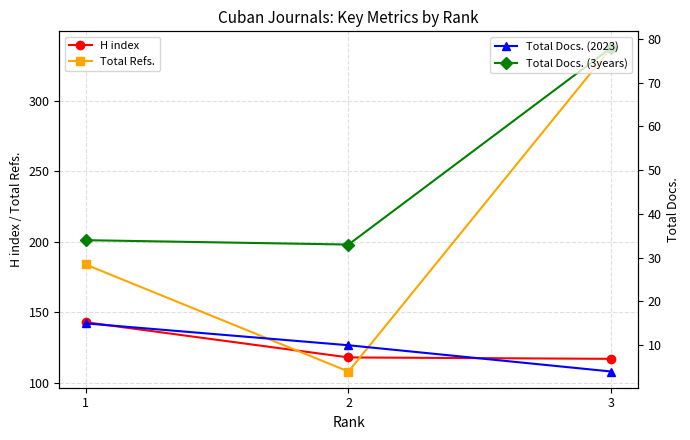

Which series has the largest total across all categories?

Total Refs.